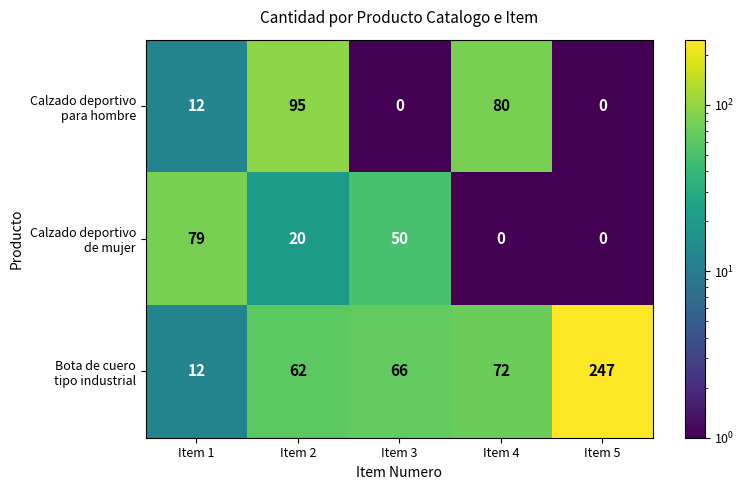

What is the total value across all series at Item 3?

116